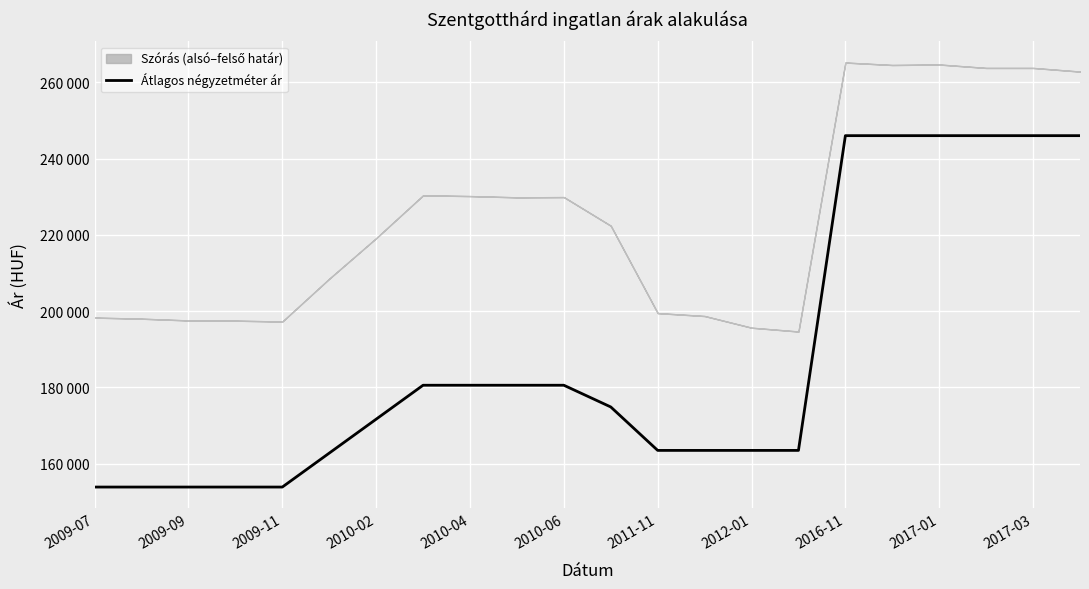

What is the label of the 12th point from the left?

11